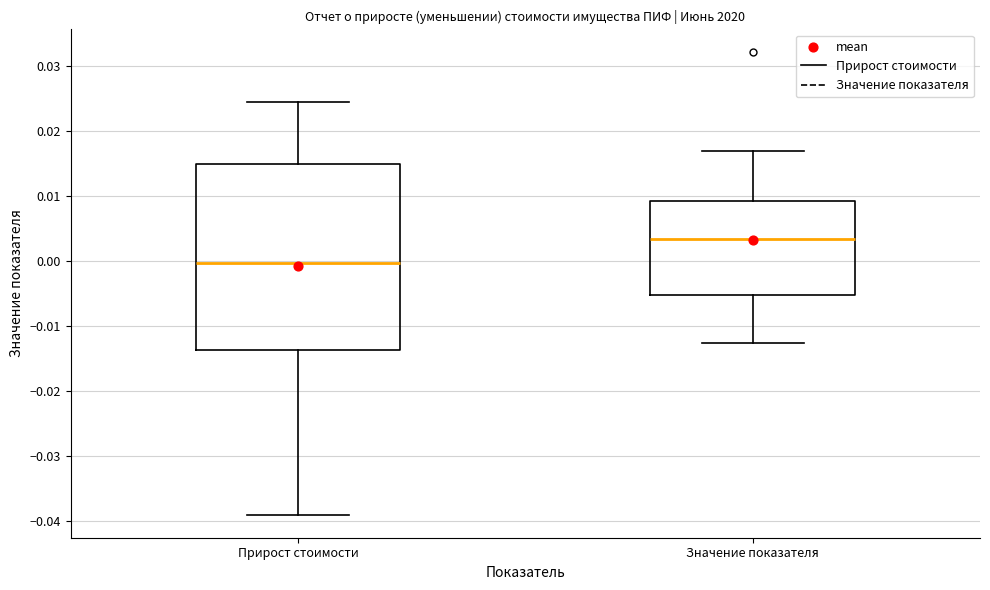

Where is the upper edge of the box for Значение показателя on the y-axis? The values are not printed on the chart, so give them approximately, as read against the axis.

0.009